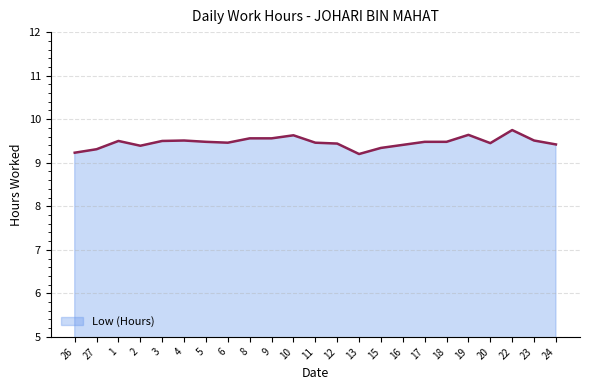

Which category has the highest value across all series?

22